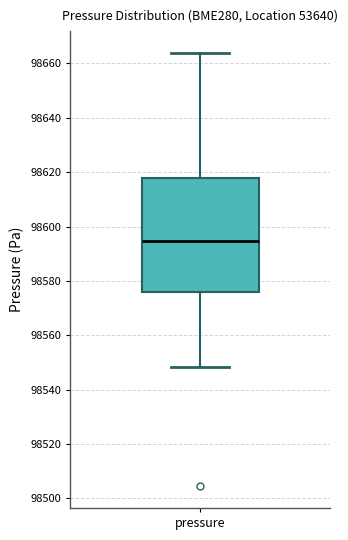

Transcribe this box plot: give where the median line is, the range the box spans, and where the two whiskers end, as read against the y-axis. The values are not printed on the chart, so give them approximately, as read against the axis.

median 98594, box 98576 to 98618, whiskers 98548 to 98664